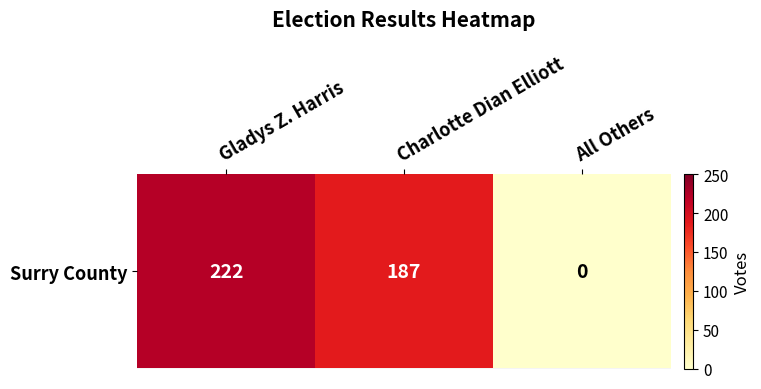

Which label corresponds to the largest value in the chart?

Gladys Z. Harris